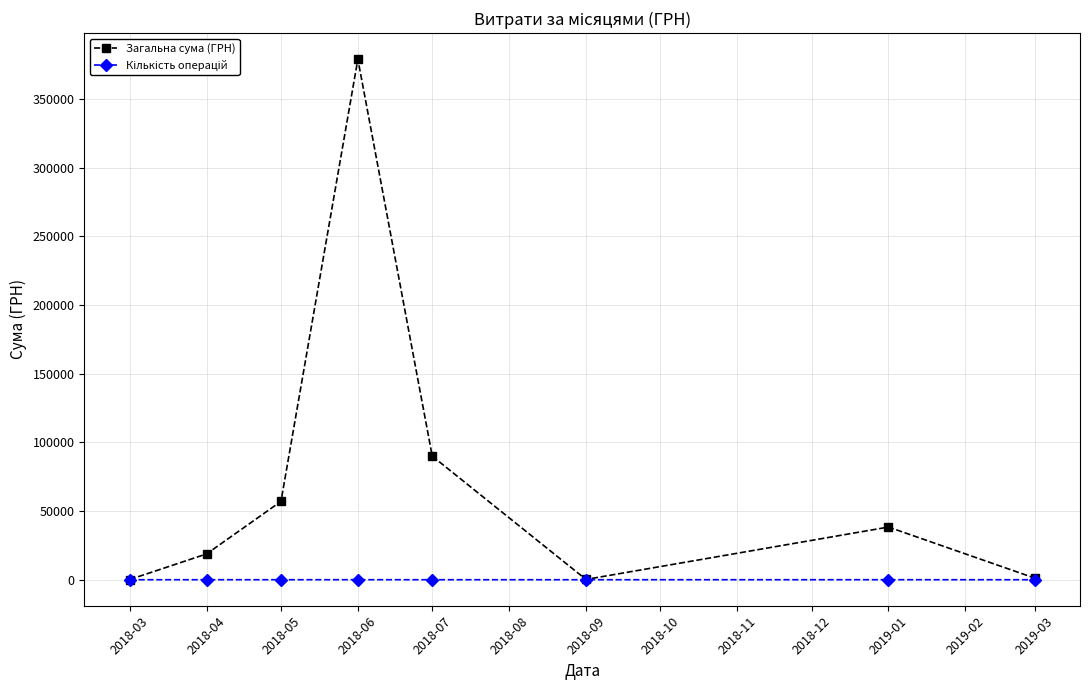

Which series has the largest total across all categories?

Загальна сума (ГРН)